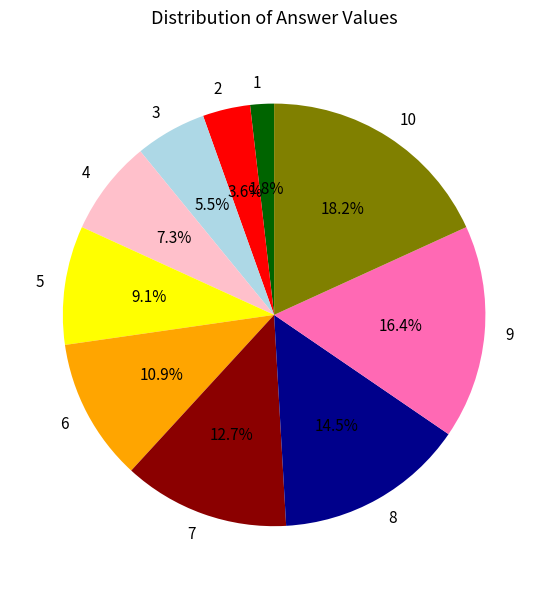

How many slices are in this pie chart?

10